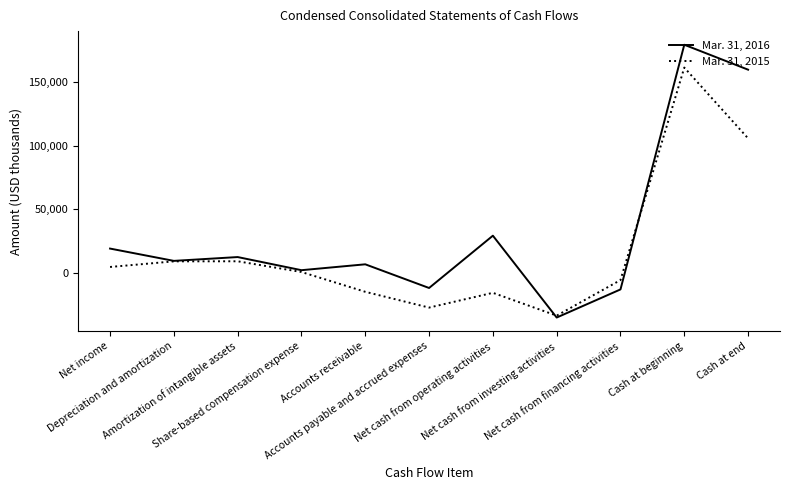

Rank the series by their maximum value, from highest to lowest.

Mar. 31, 2016, Mar. 31, 2015